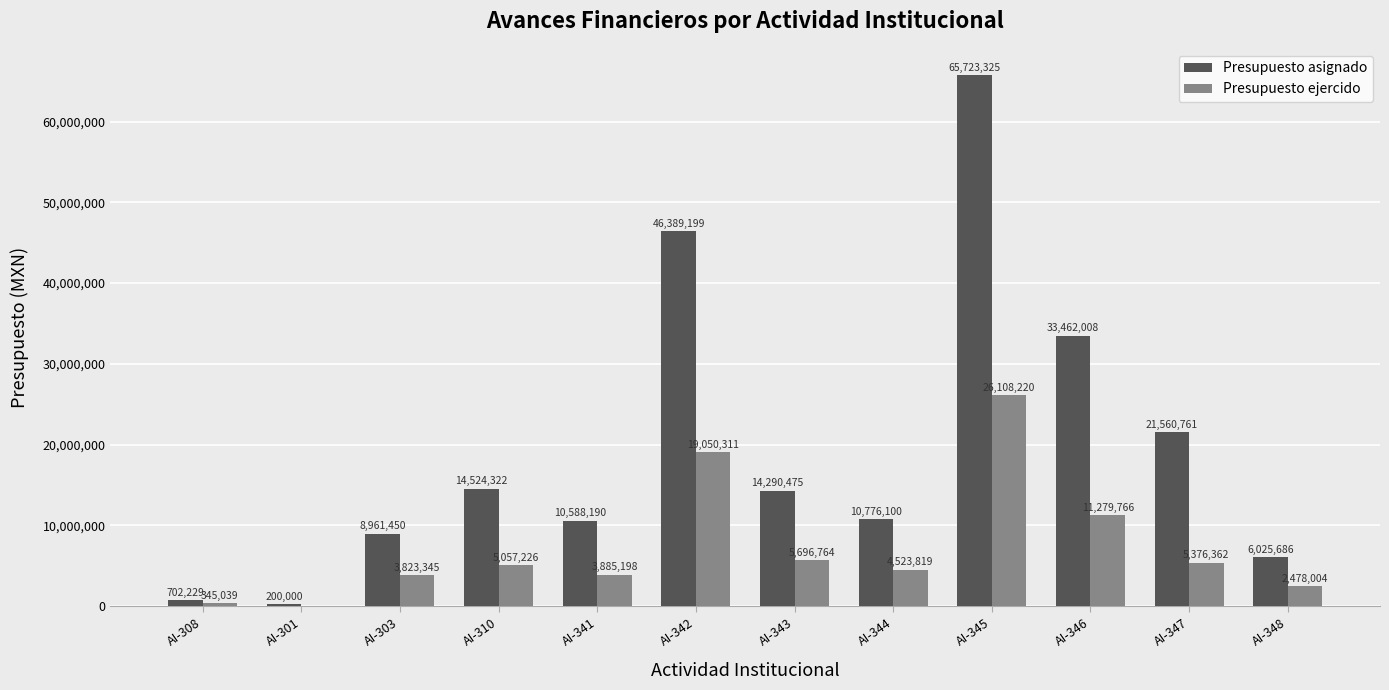

Between AI-341 and AI-346, which series saw the biggest shift?

Presupuesto asignado